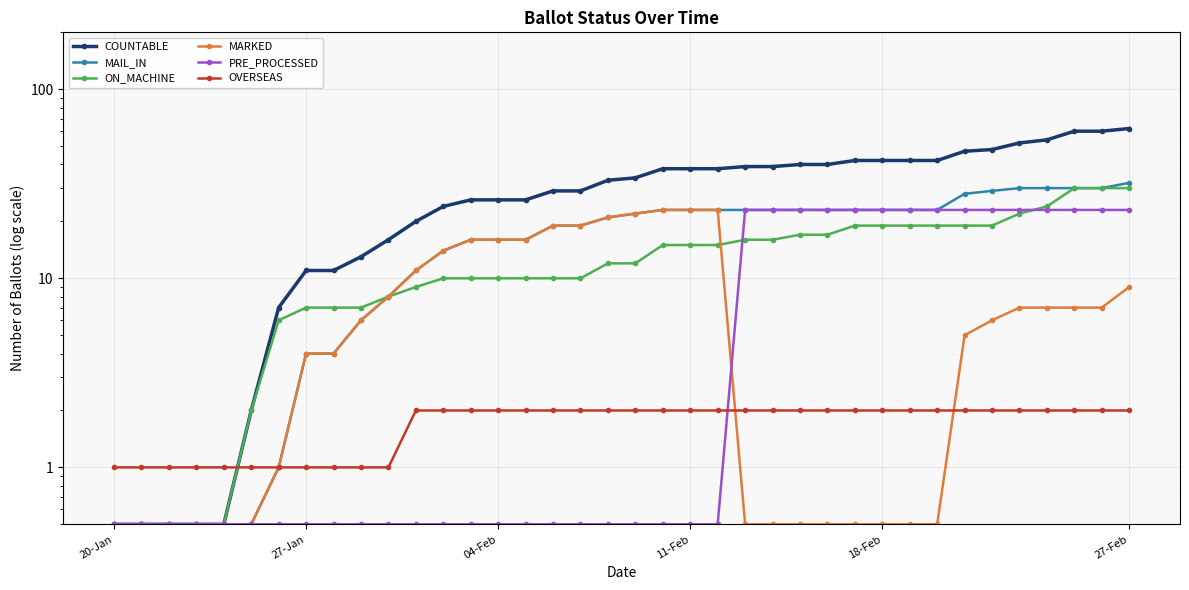

At which category does the chart reach its minimum across all series?

20-Jan